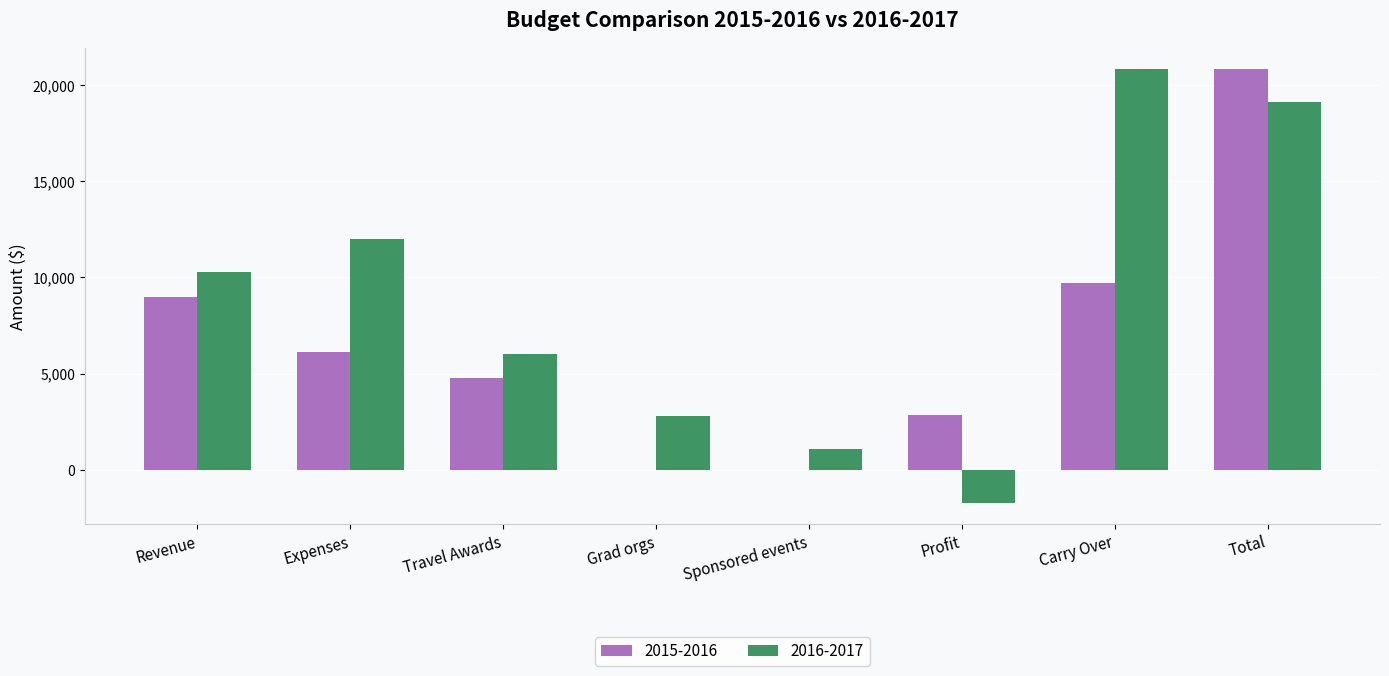

How many distinct data groups are displayed?

2